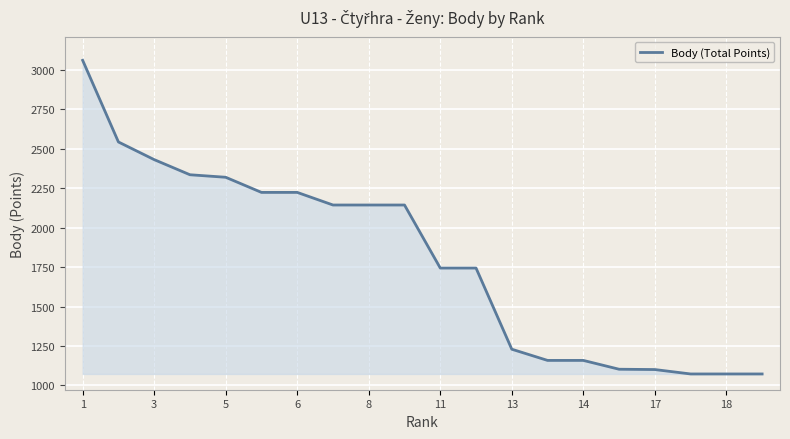

What is the difference between the maximum and minimum values?

1990